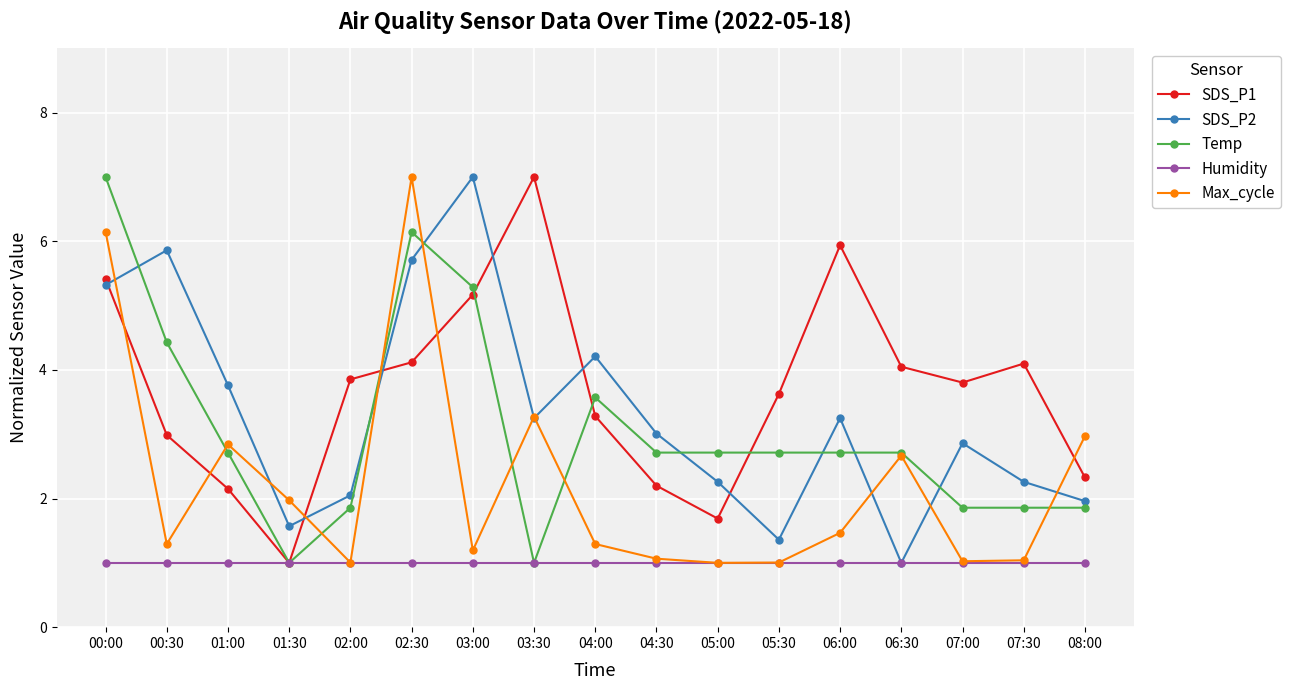

What is the value of the Humidity point at the 2nd from the left?

1.0